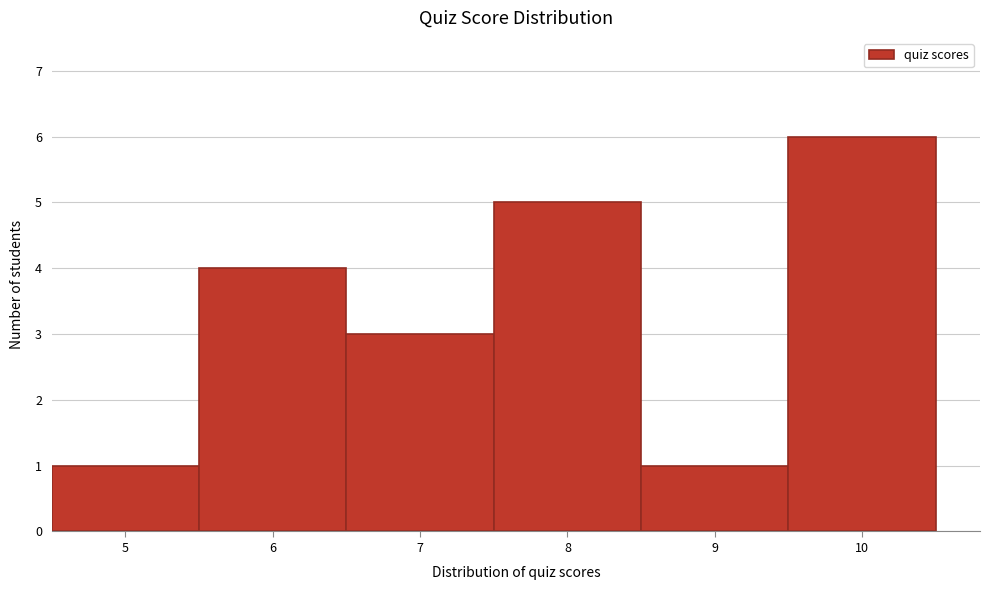

Which range on the x-axis has the tallest bar?

9.5 to 10.5